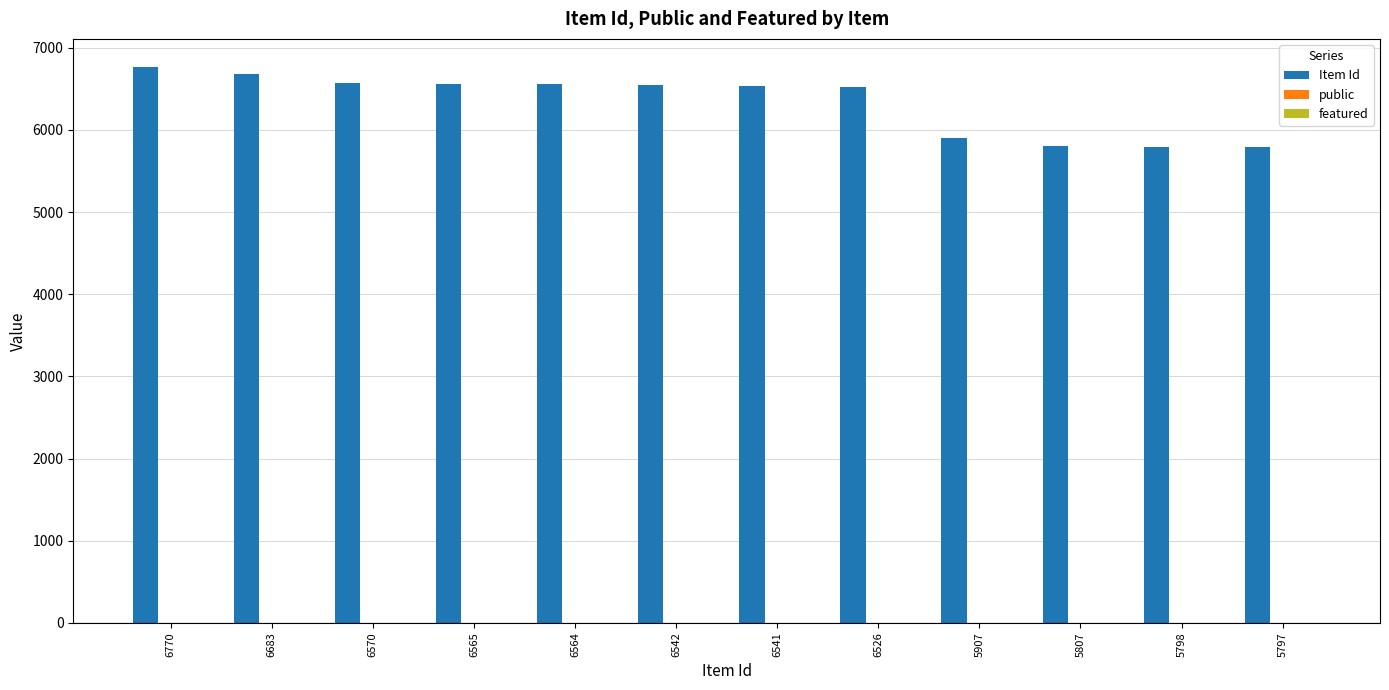

The value of Item Id at 5797 is 5797. True or false?

True